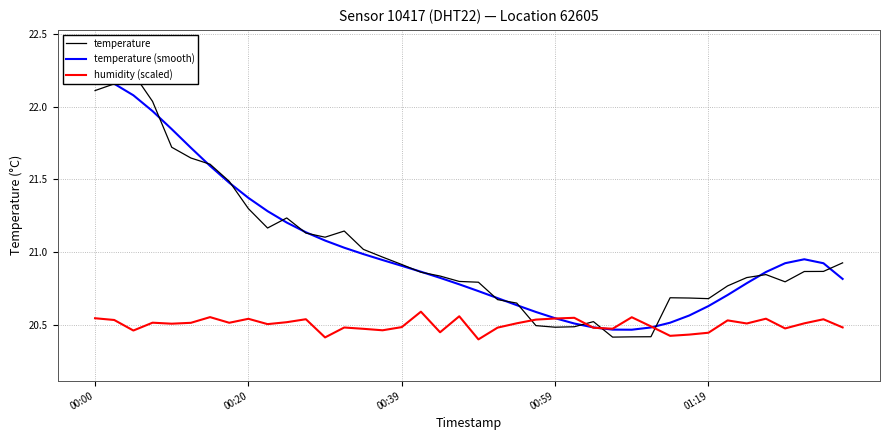

How many distinct data groups are displayed?

3